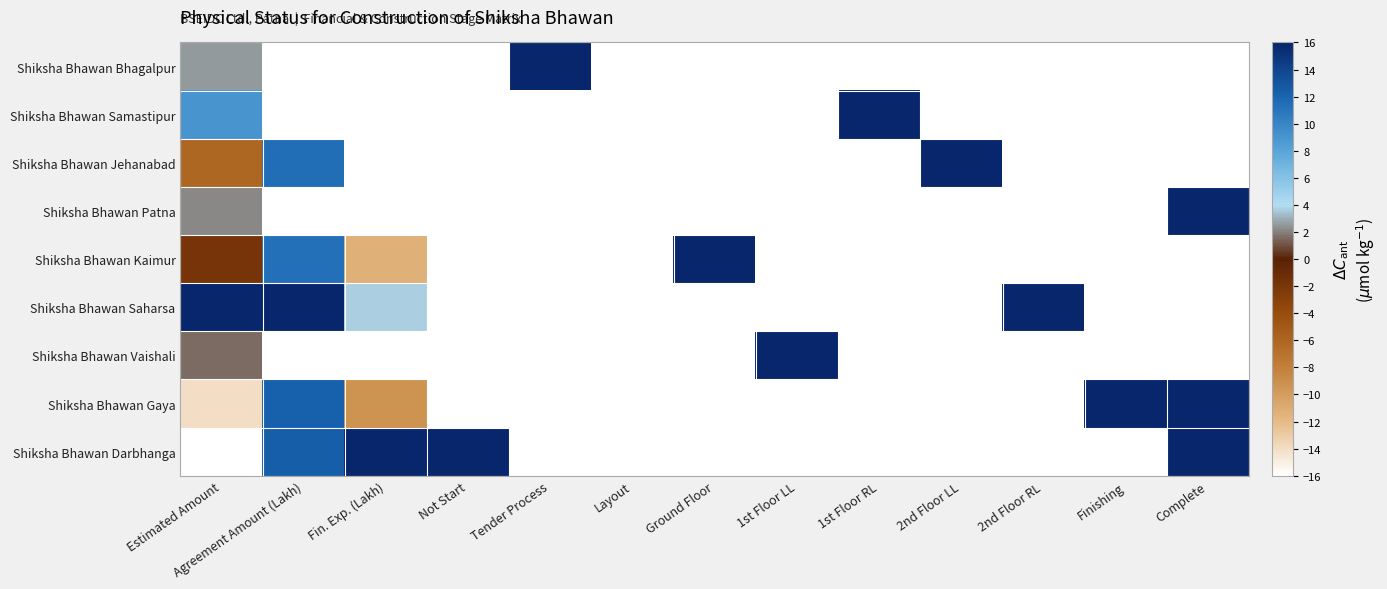

List the series in order of their peak value, highest first.

Shiksha Bhawan Darbhanga, Shiksha Bhawan Gaya, Shiksha Bhawan Vaishali, Shiksha Bhawan Saharsa, Shiksha Bhawan Kaimur, Shiksha Bhawan Patna, Shiksha Bhawan Jehanabad, Shiksha Bhawan Samastipur, Shiksha Bhawan Bhagalpur